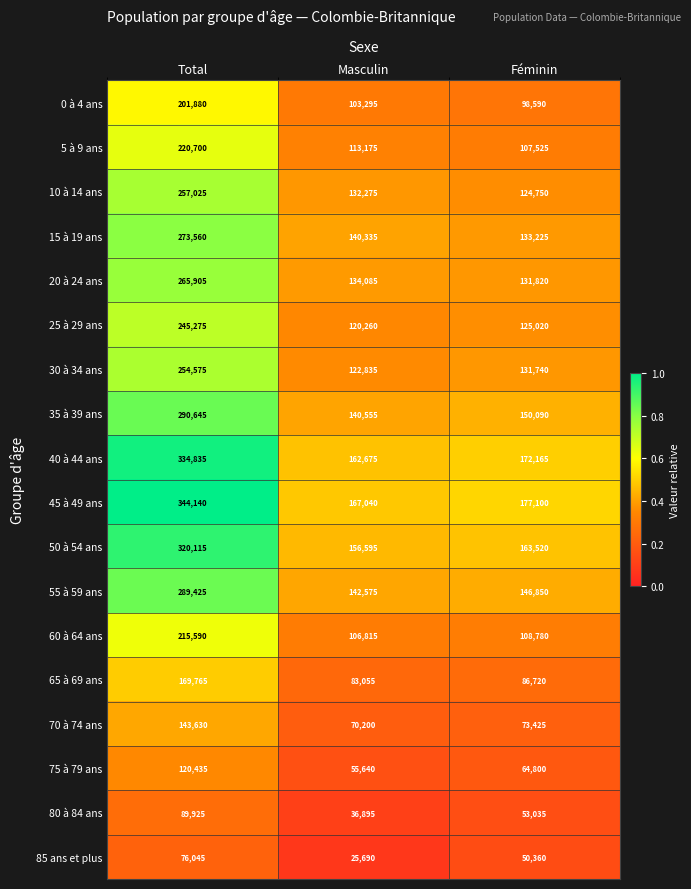

Is it true that 5 à 9 ans equals 113175 at Masculin?

True